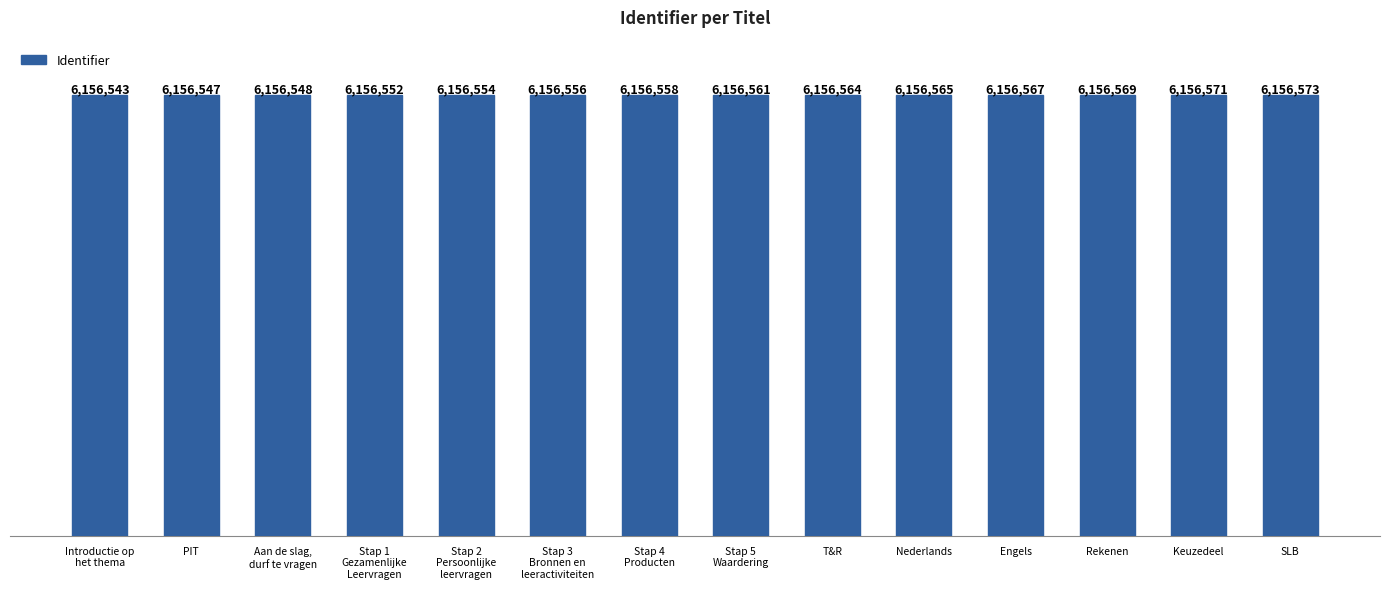

Rank the categories by value from lowest to highest.

Introductie op
het thema, PIT, Aan de slag,
durf te vragen, Stap 1
Gezamenlijke
Leervragen, Stap 2
Persoonlijke
leervragen, Stap 3
Bronnen en
leeractiviteiten, Stap 4
Producten, Stap 5
Waardering, T&R, Nederlands, Engels, Rekenen, Keuzedeel, SLB